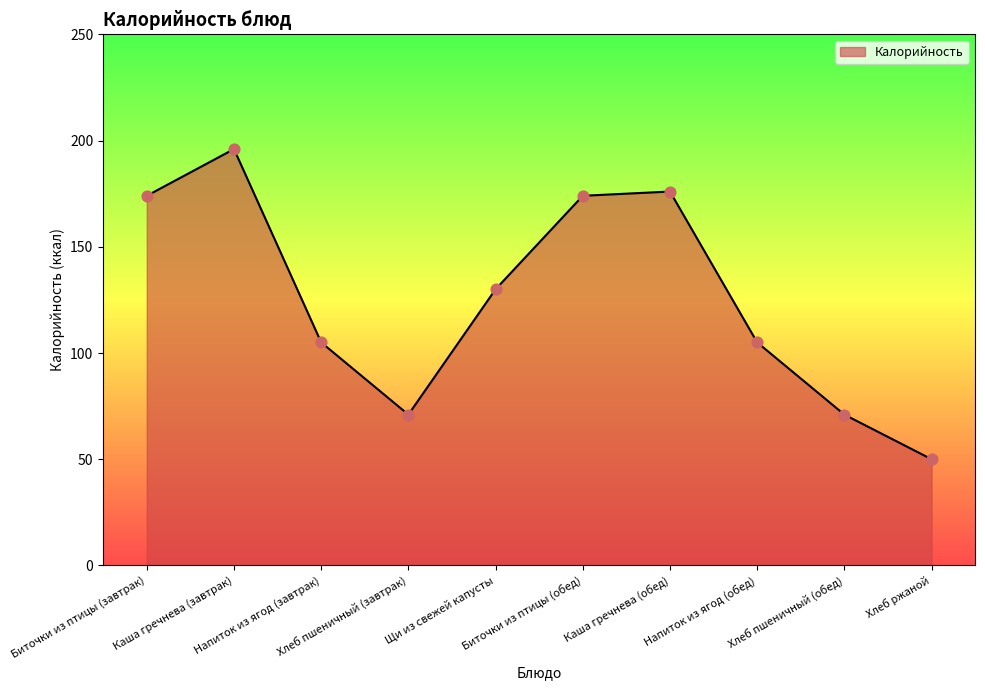

Between Биточки из птицы (завтрак) and Хлеб пшеничный (обед), which is larger?

Биточки из птицы (завтрак)